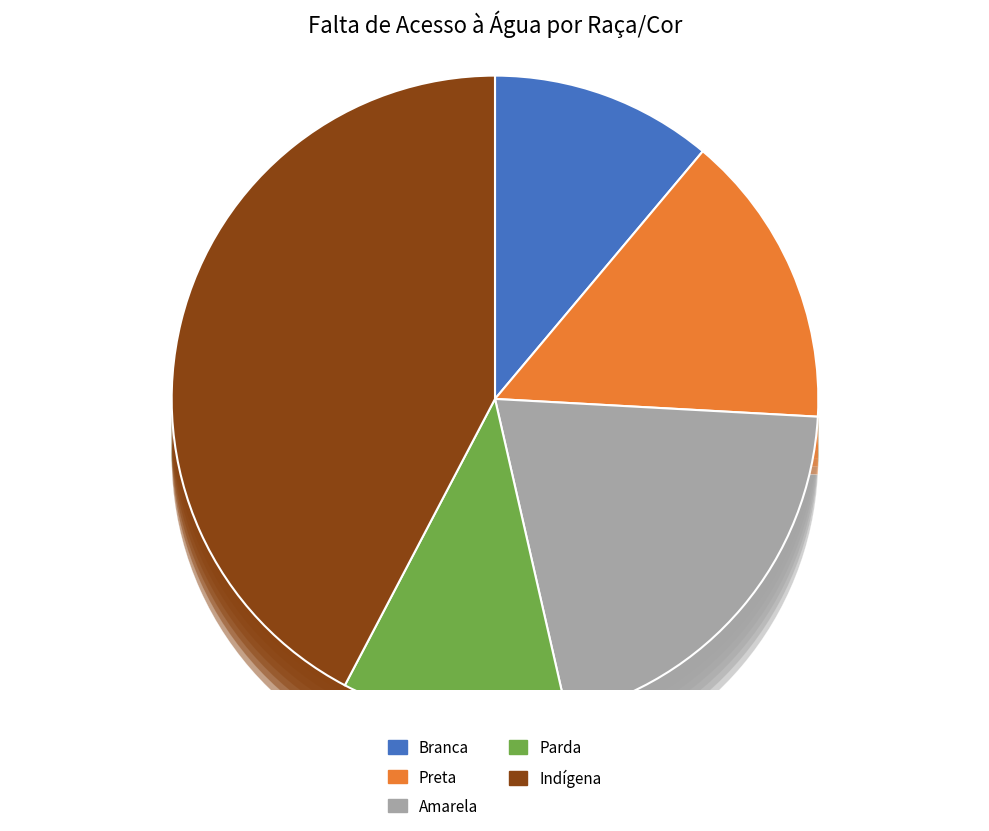

What percentage is the Preta slice, to the nearest percent?

15%